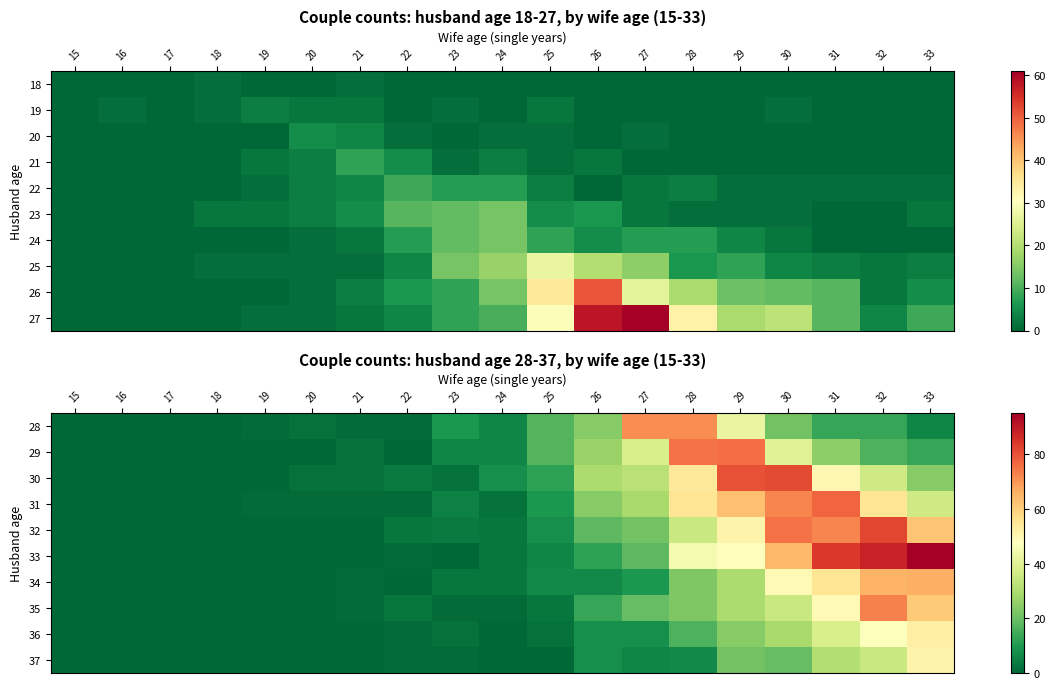

The value of 30 at 27 is 7. True or false?

False